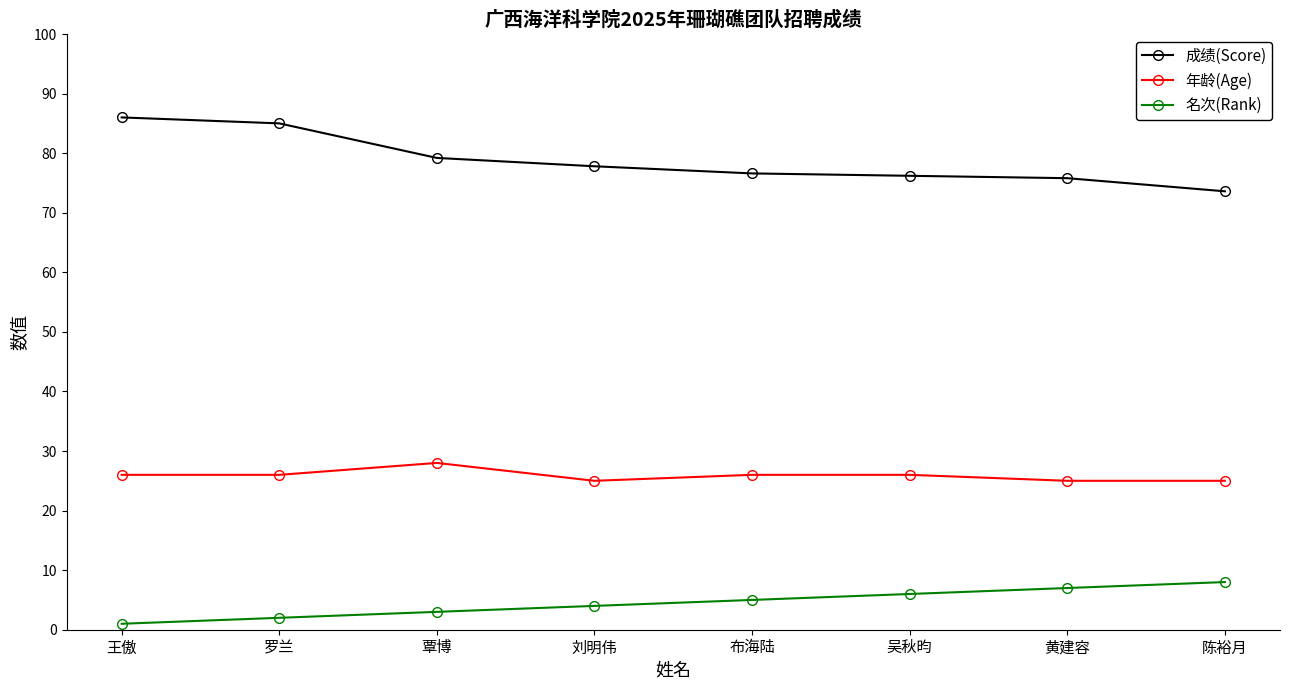

True or false: 年龄(Age) has a value of 25.0 at 黄建容.

True